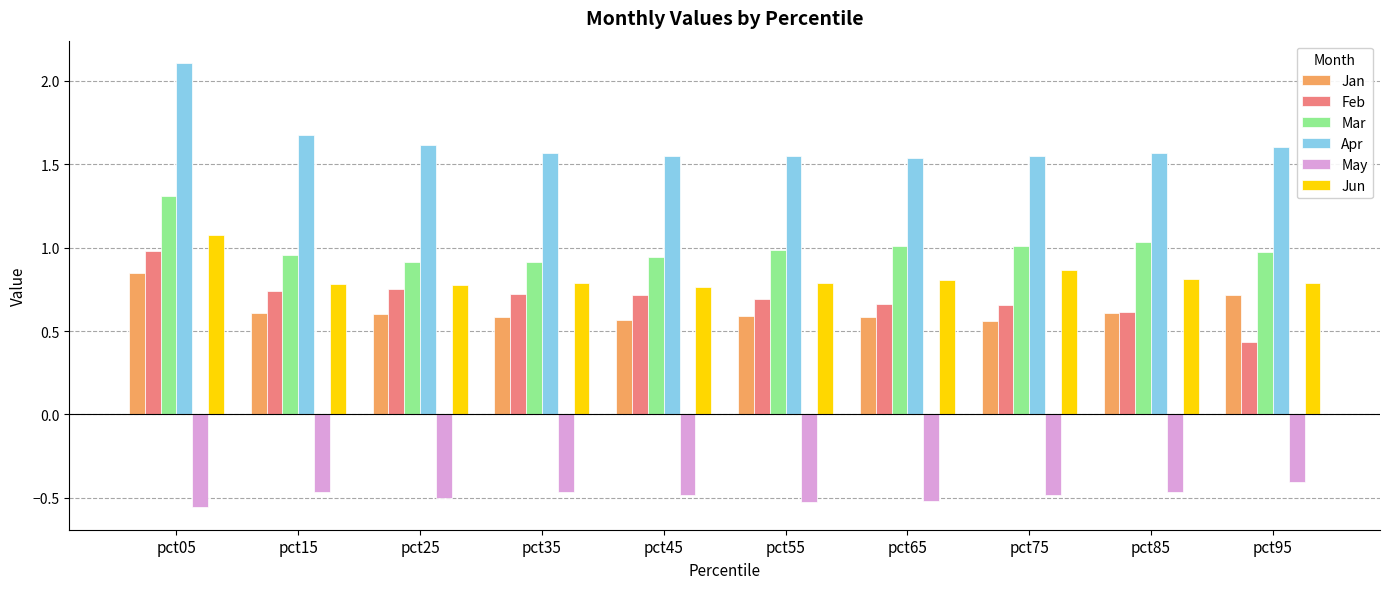

Rank the series by their maximum value, from lowest to highest.

May, Jan, Feb, Jun, Mar, Apr